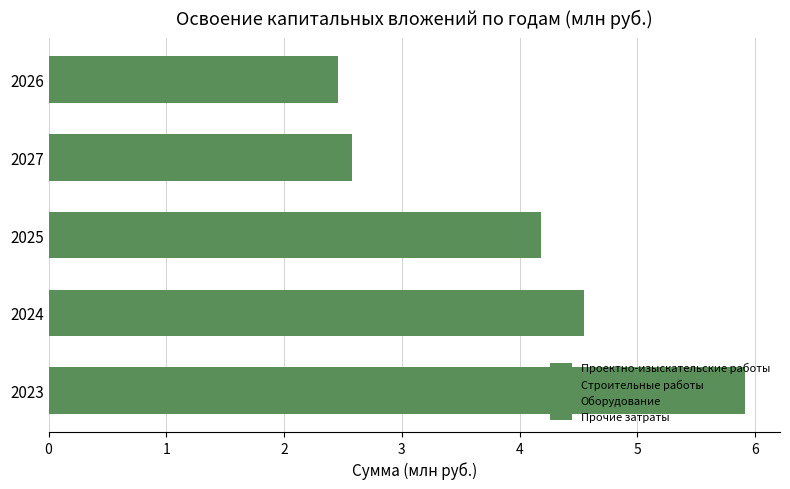

Reading right to left, list all the values displayed in this chart.

Проектно-изыскательские работы: 0.2	0.2	0.2	0.2	0.2
Строительные работы: 0.7	0.8	1.2	1.3	1.7
Оборудование: 1.4	1.4	2.6	2.8	3.7
Прочие затраты: 0.1	0.1	0.3	0.3	0.4